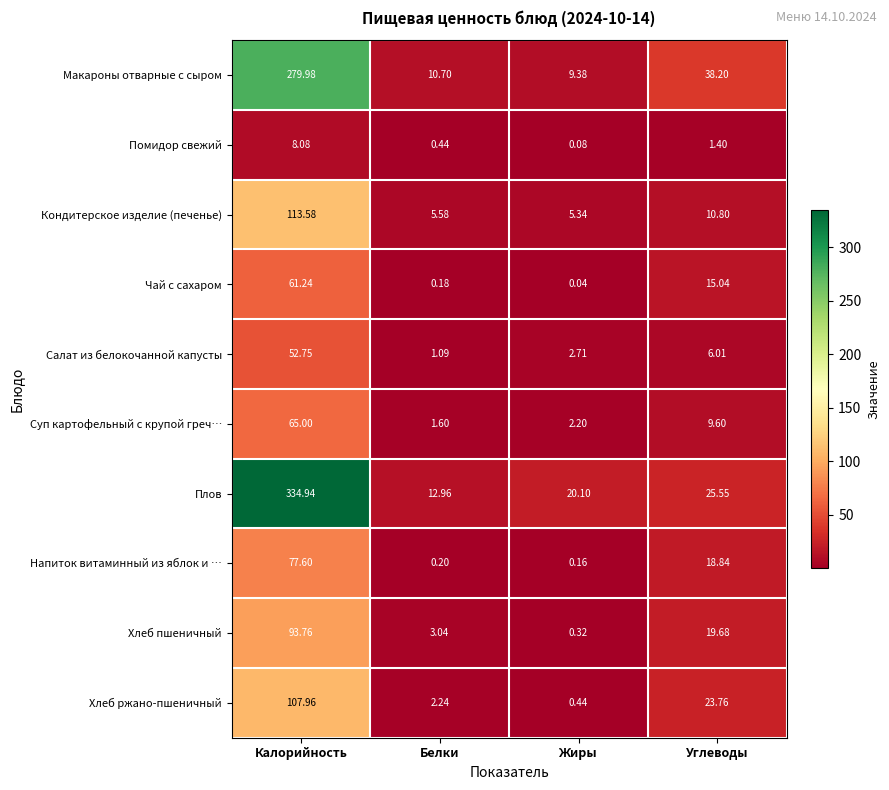

At which category is the sum across all series the highest?

Калорийность